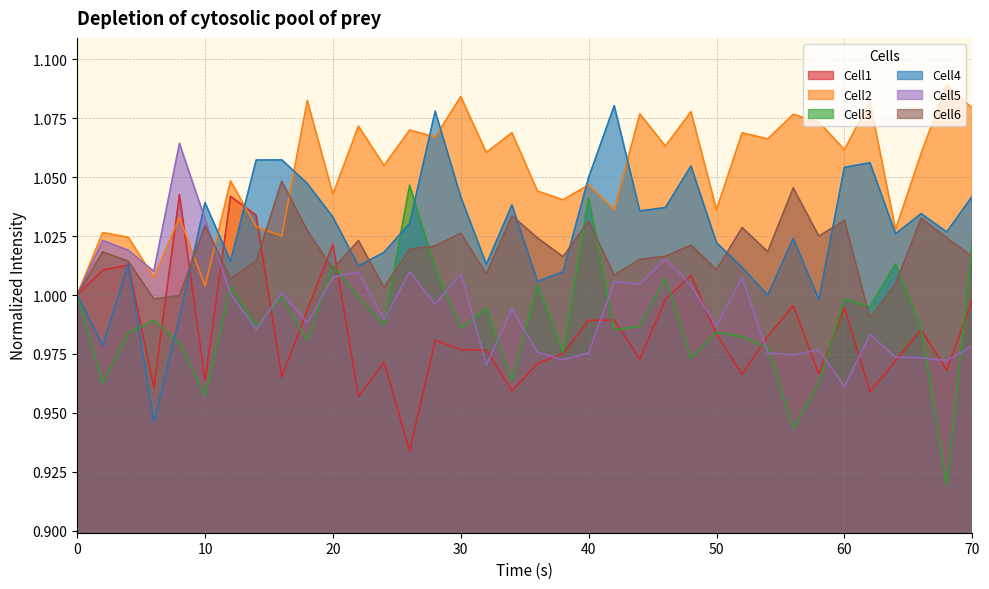

What is the sum of all Cell4 values?

37.0